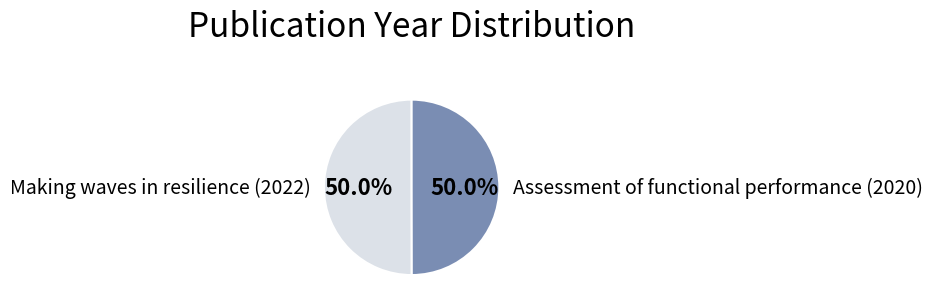

Approximately how many times larger is the value at Making waves in resilience (2022) compared to Assessment of functional performance (2020)?

1.0